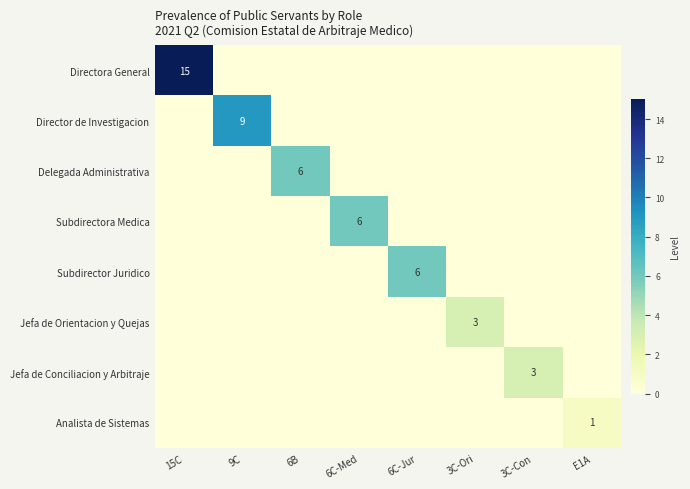

At how many categories does at least one series exceed 0?

8